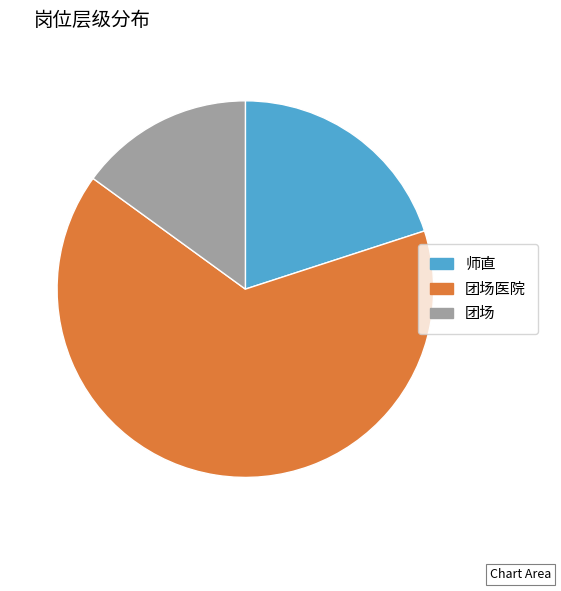

Approximately how many times larger is the value at 团场医院 compared to 团场?

4.3